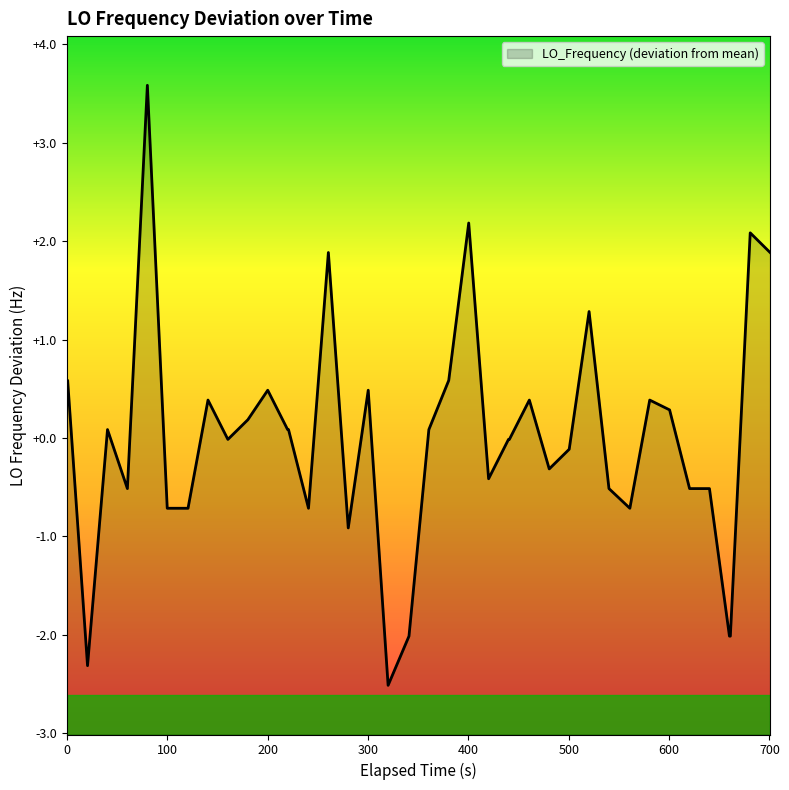

What is the minimum value shown in the chart?

-2.5